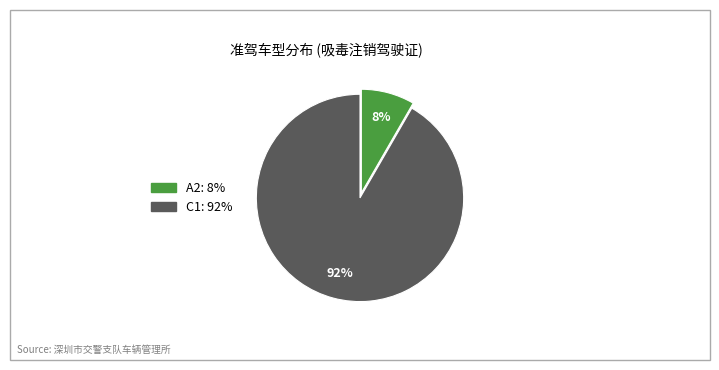

What is the largest slice in the pie chart?

C1